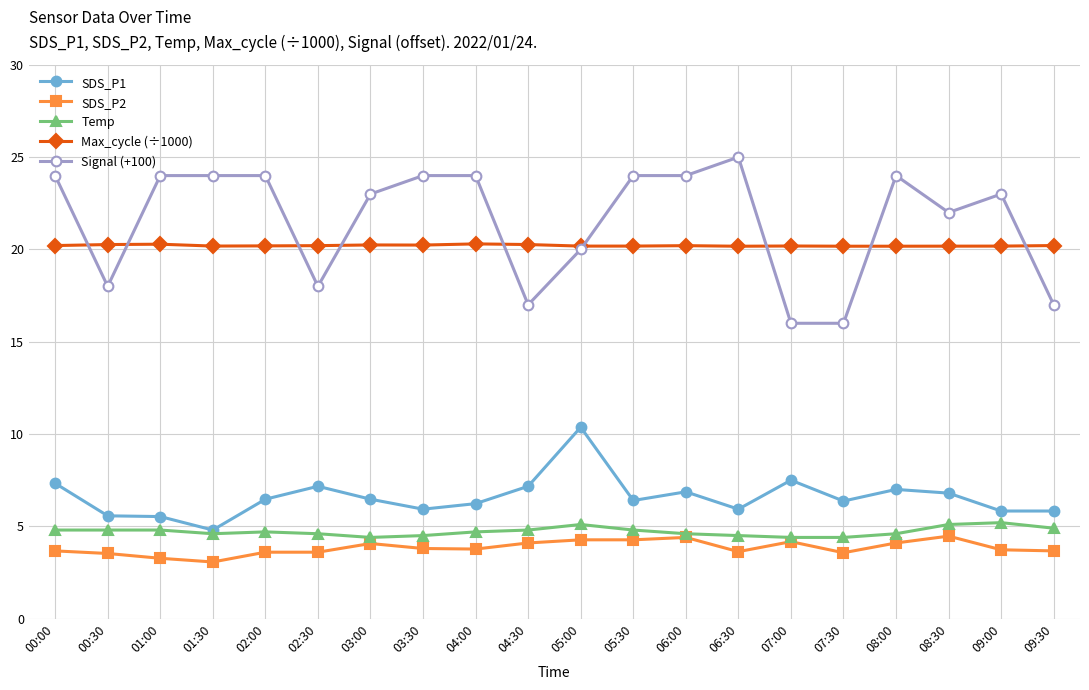

Is it true that Temp equals 6.8 at 02:30?

False